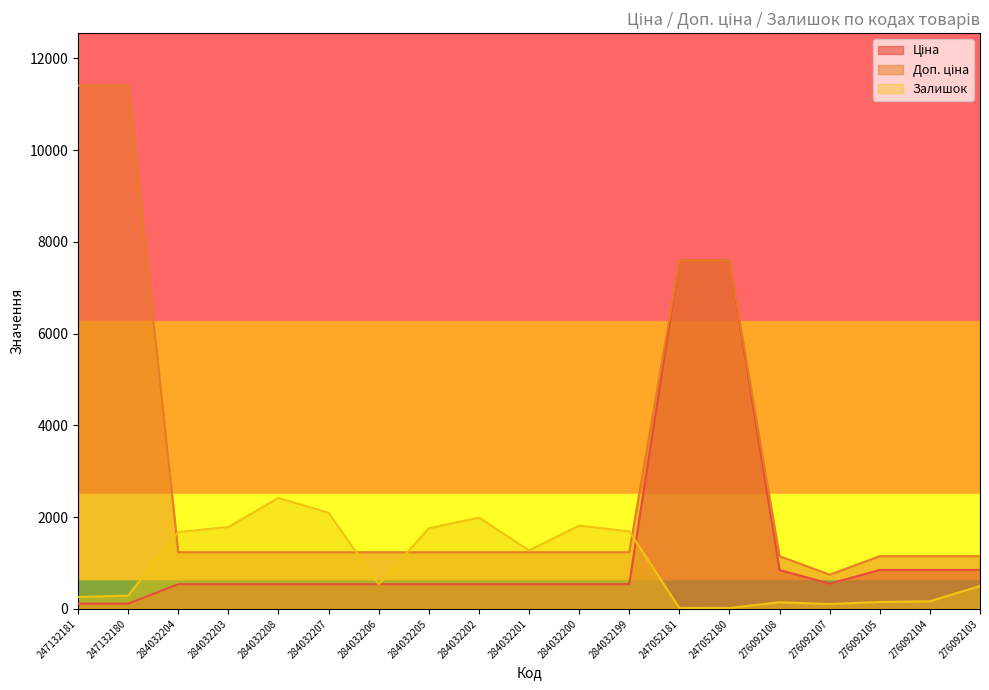

What is the lowest value of the Залишок series?

20.0